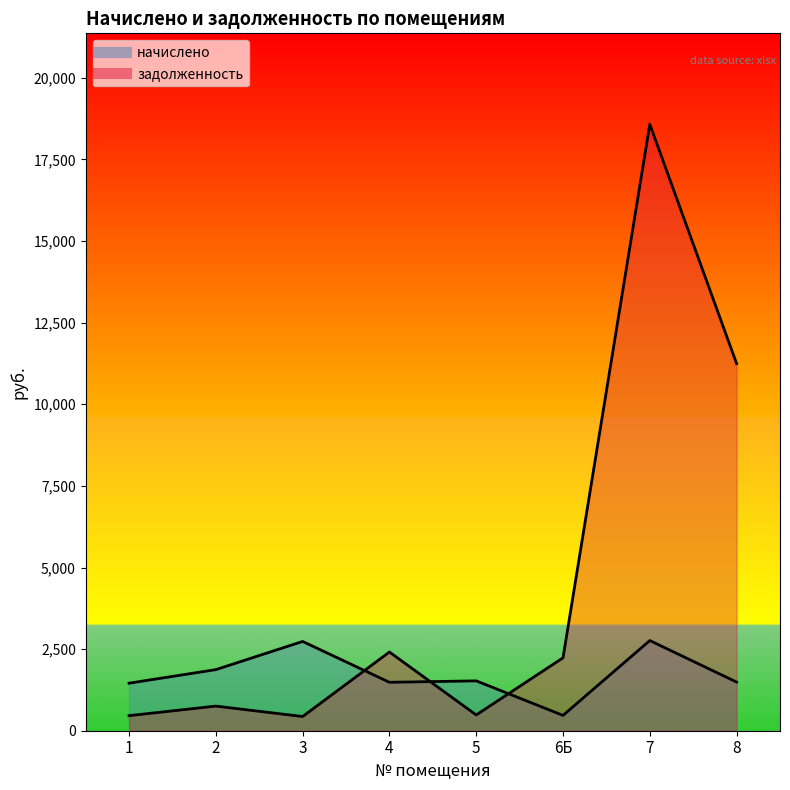

What is the label of the 1st point from the left?

1